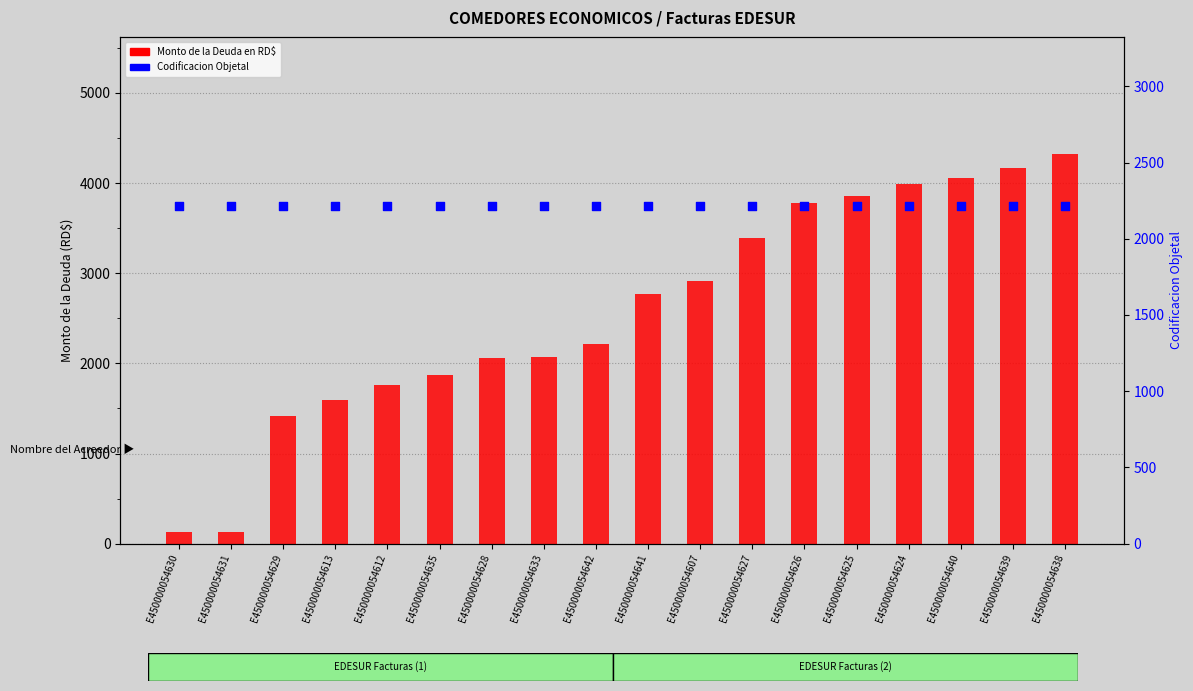

Which series reaches the minimum Y coordinate?

Monto de la Deuda en RD$